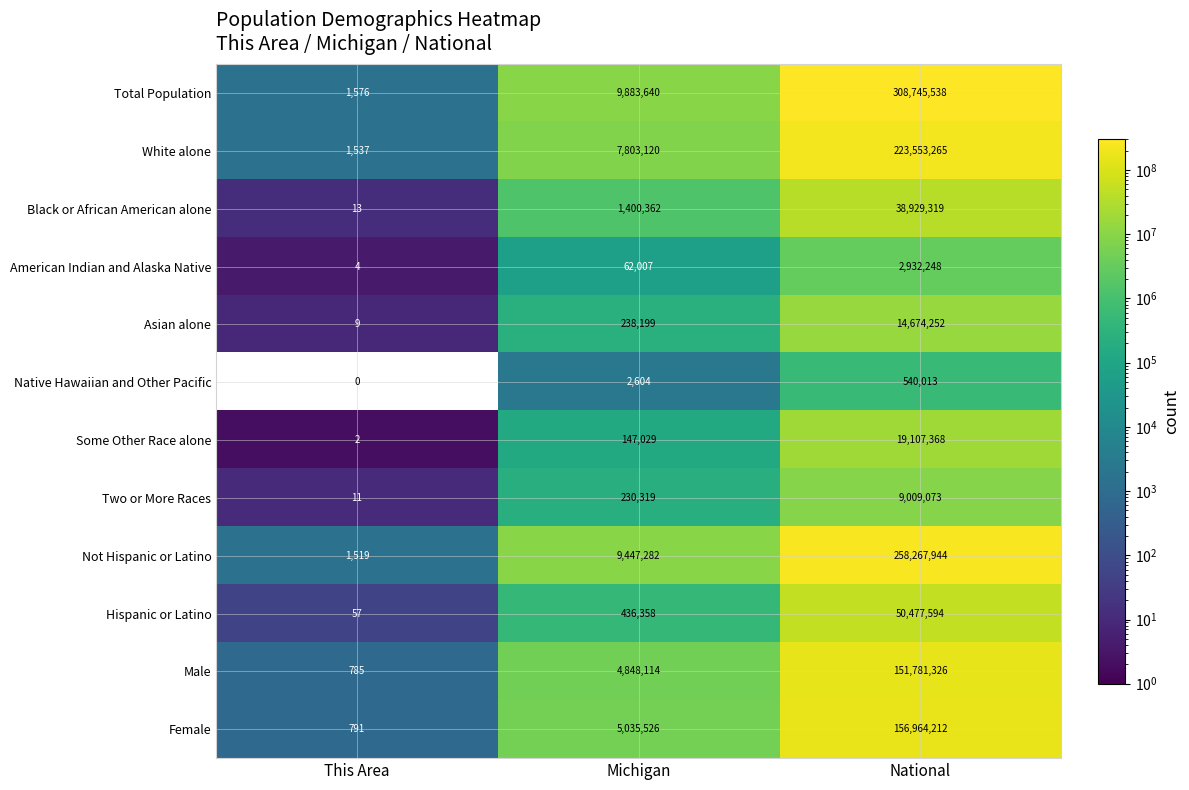

What is the sum of all Female values?

162000529